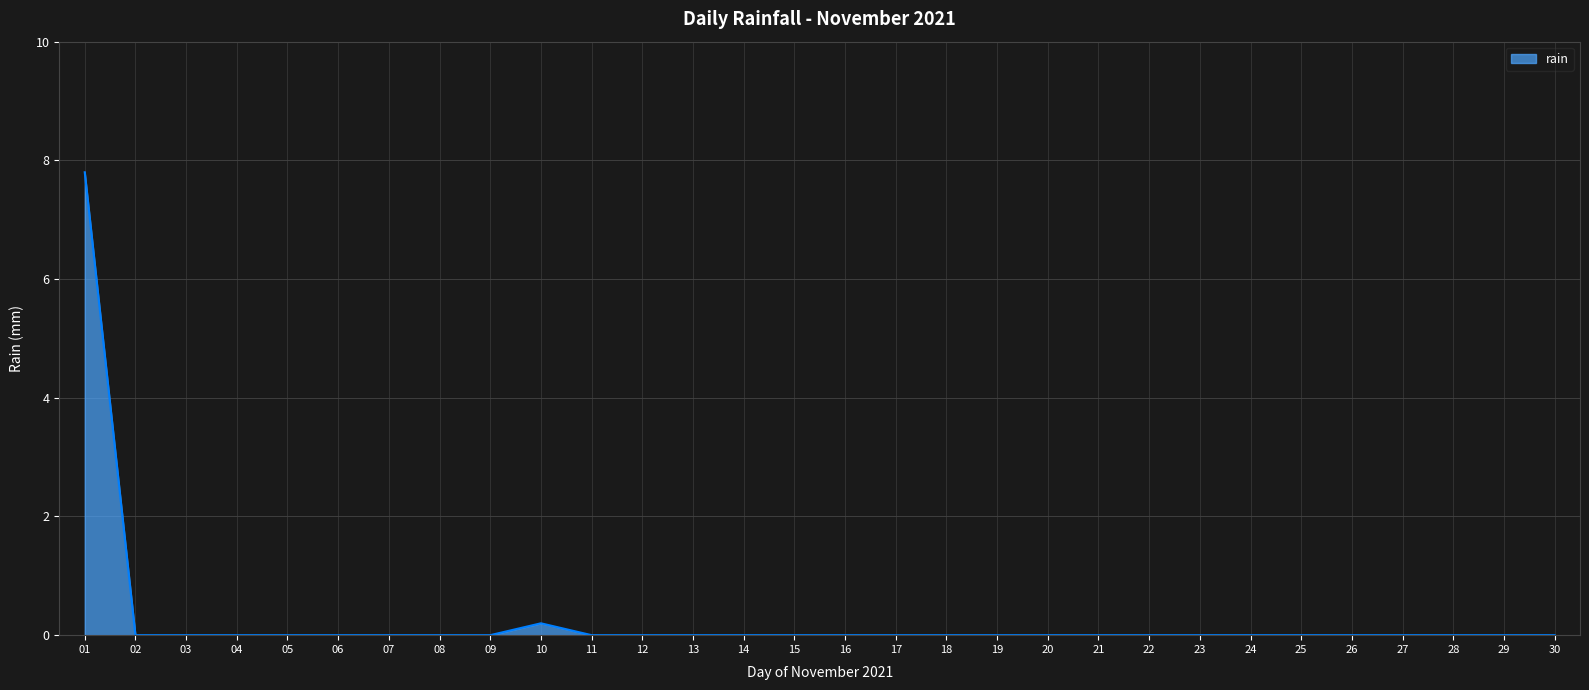

What is the average value?

0.3